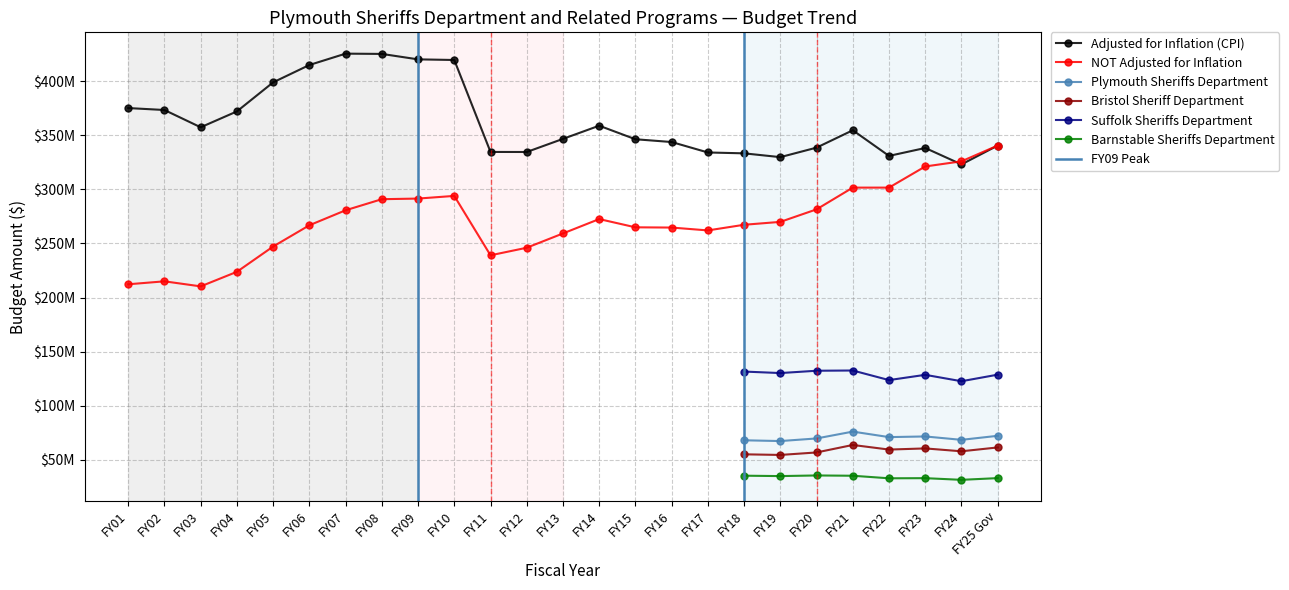

True or false: Adjusted for Inflation (CPI) and Barnstable Sheriffs Department cross at least once.

False